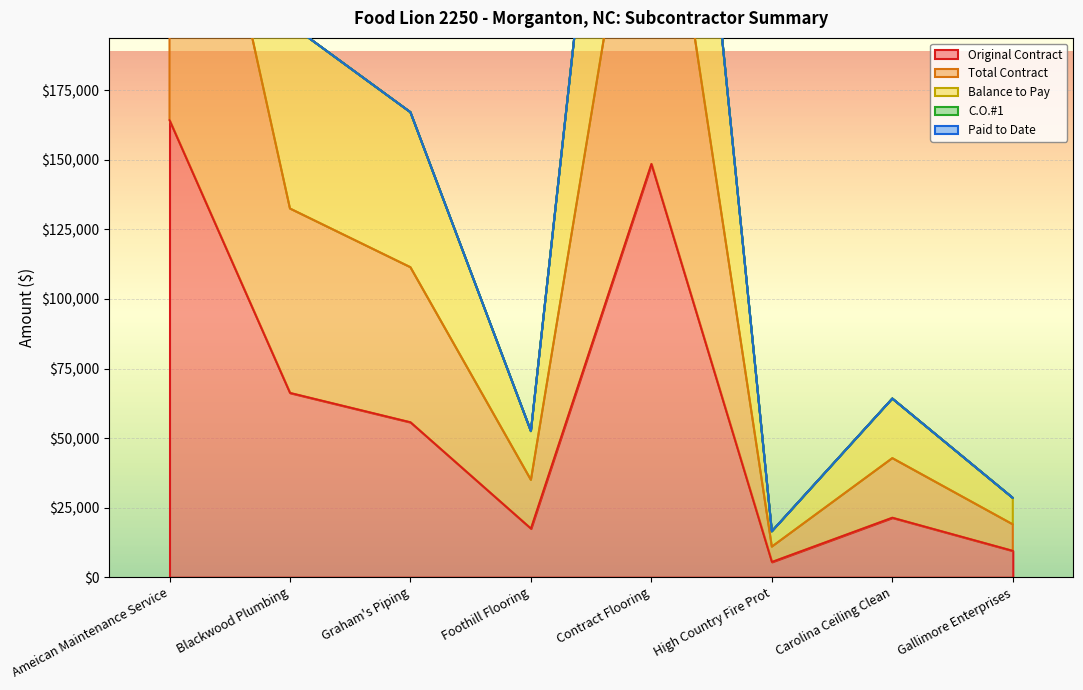

Reading left to right, transcribe all the data shown in this chart.

Original Contract: 164250	66250	55700	17500	148528	5500	21400	9500
Total Contract: 328500	132500	111400	35000	297056	11000	42800	19000
Balance to Pay: 492750	198750	167100	52500	445584	16500	64200	28500